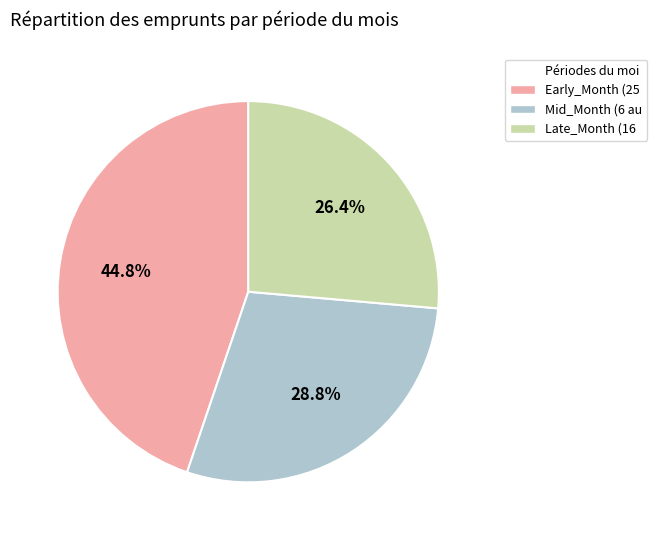

Does any single category account for the majority?

No